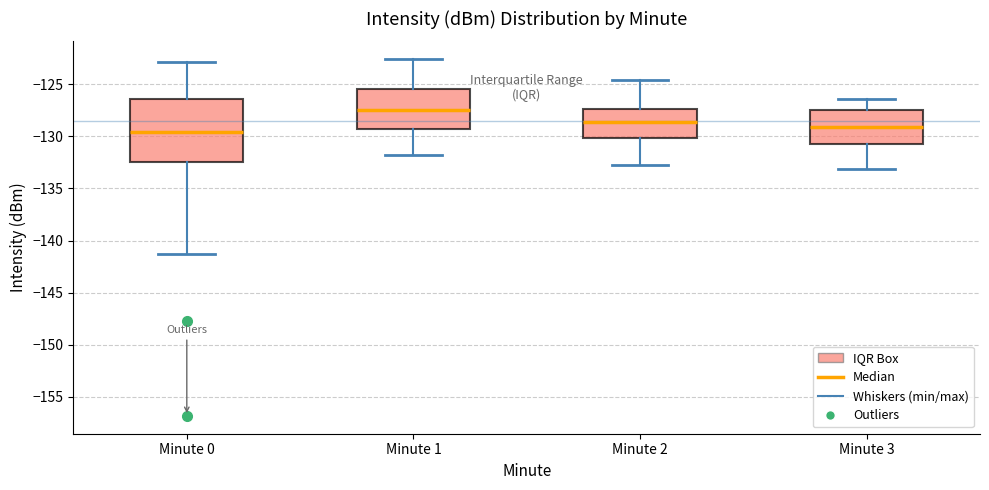

Which box's median line is the highest?

Minute 1